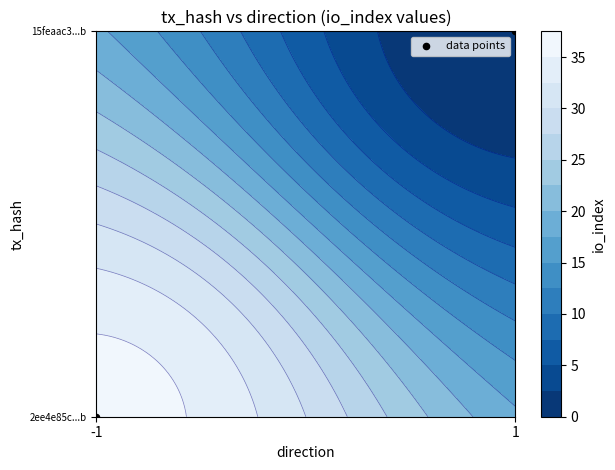

How many data points are less than 1?

1